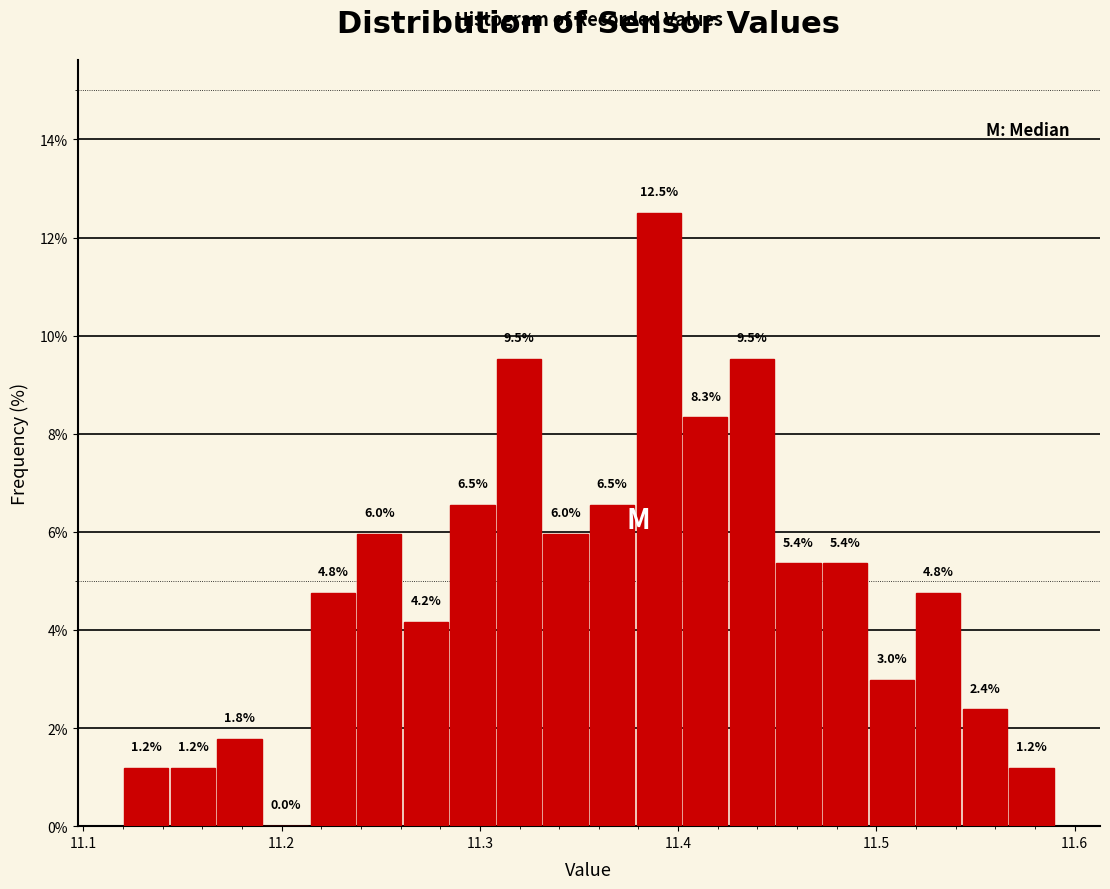

Around what value on the x-axis is the tallest bar? Give the approximate position of its centre, as read against the axis.

11.39